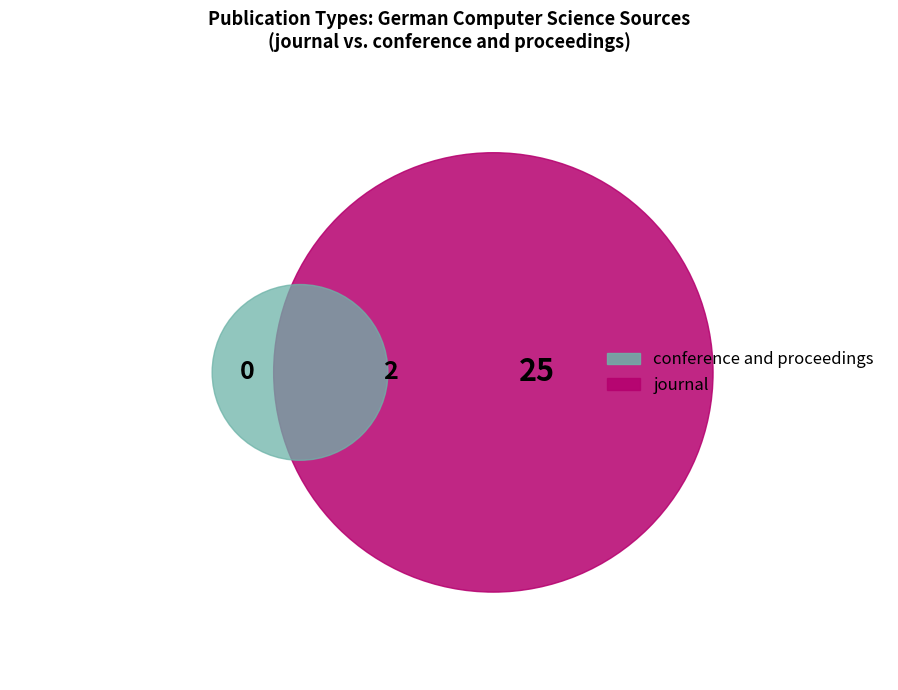

Rank the categories by value from lowest to highest.

conference and proceedings, journal